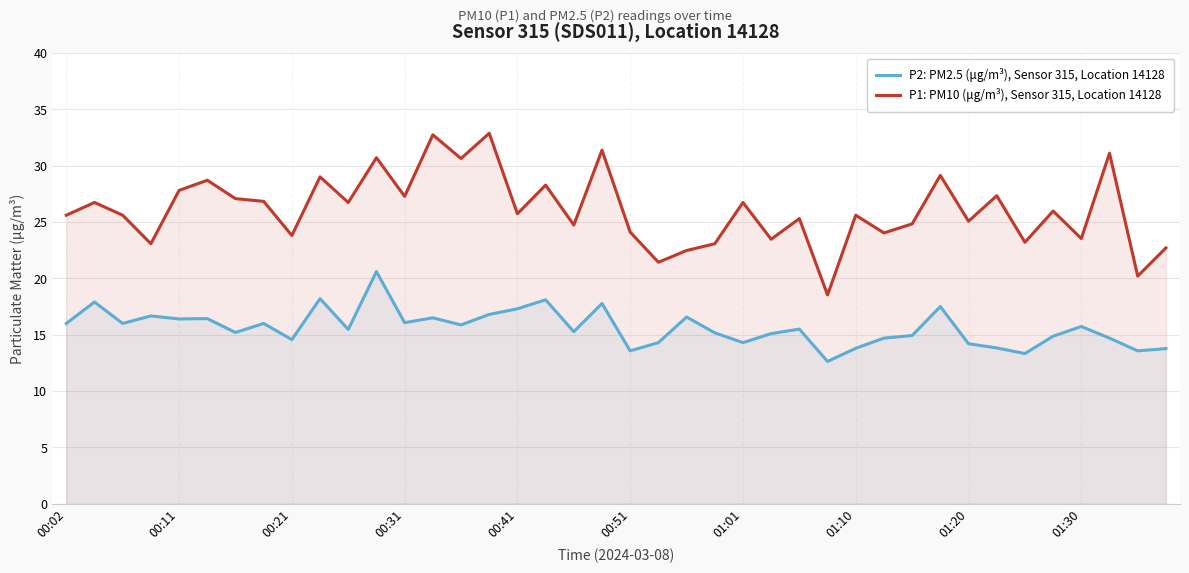

What are all the series names shown in the legend?

P2: PM2.5 (μg/m³), Sensor 315, Location 14128, P1: PM10 (μg/m³), Sensor 315, Location 14128